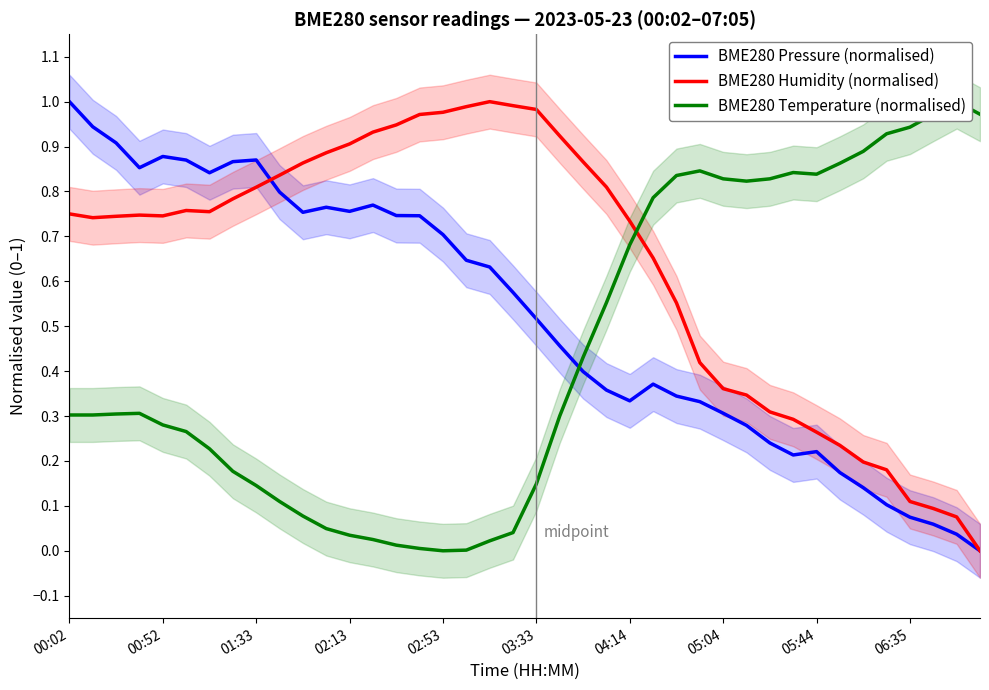

What is the average value of the BME280 Temperature (normalised) series?

0.4